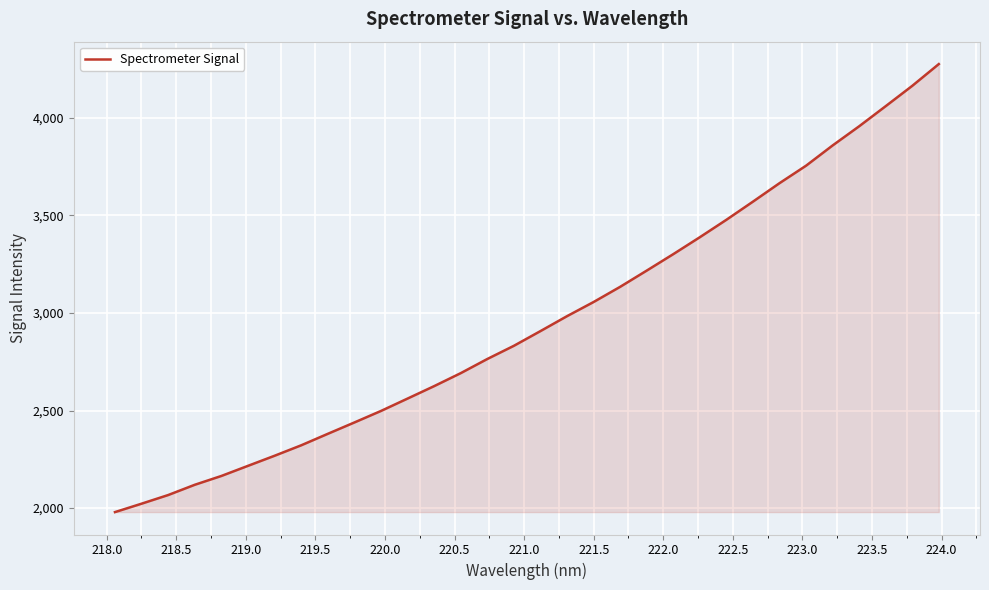

What is the greatest value displayed?

4276.3